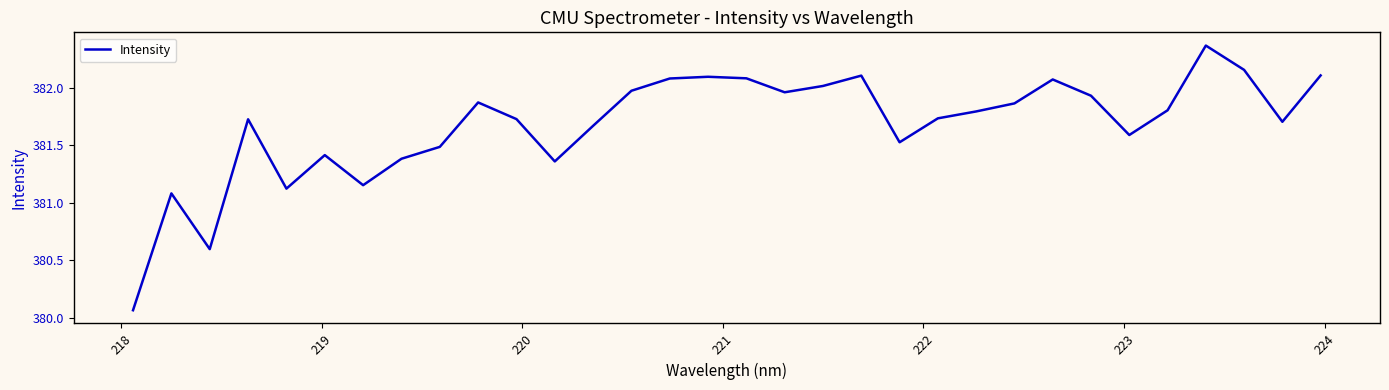

What is the difference between the maximum and minimum values?

2.3